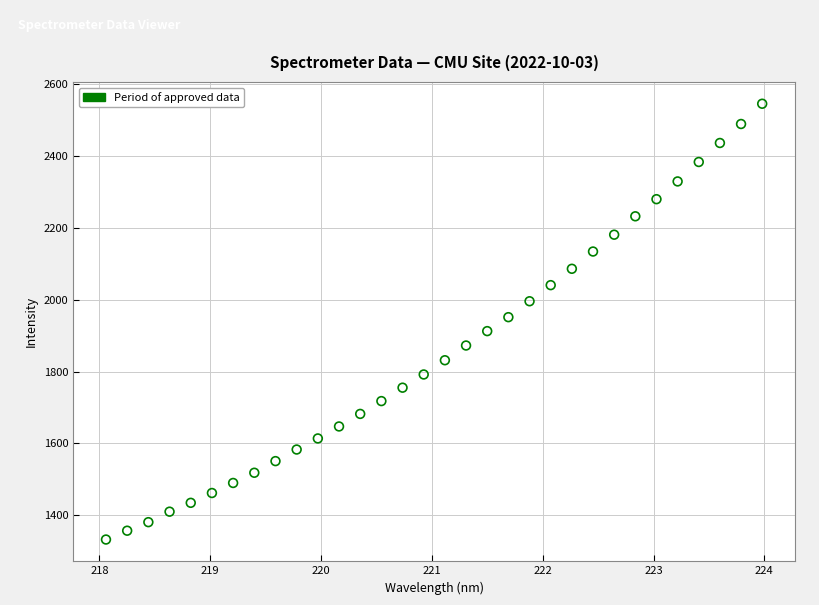

What is the range of Y values (max minus min)?

1213.8